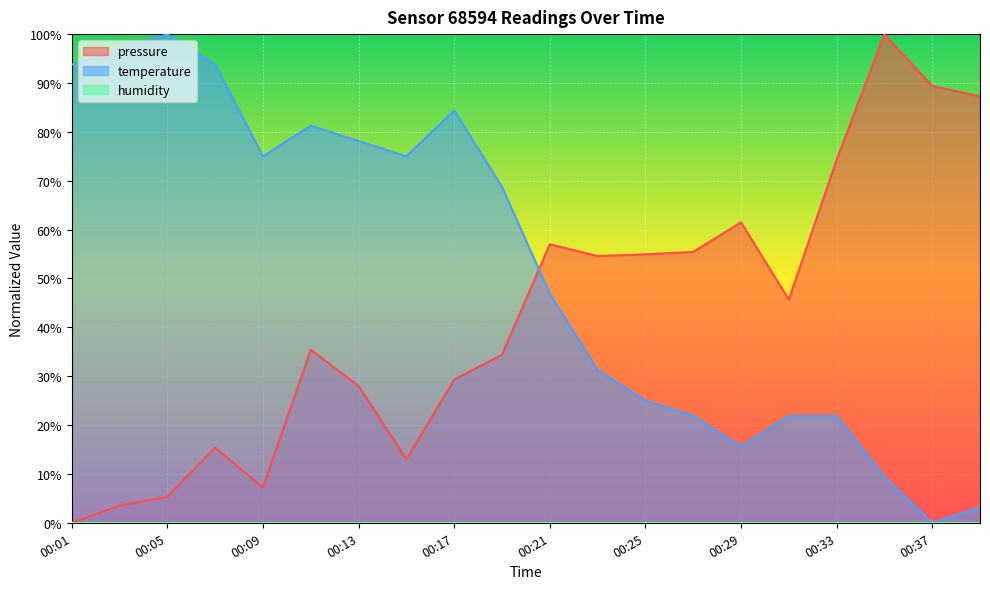

At which label does temperature reach its peak?

00:05